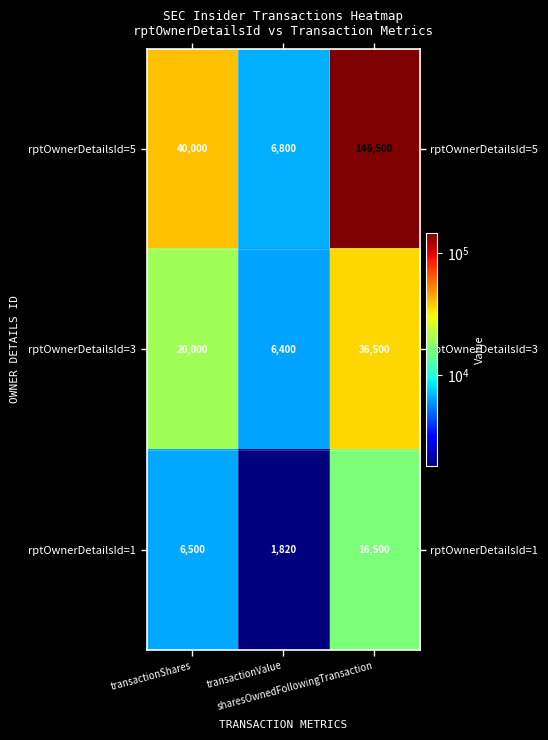

Which series has the largest total across all categories?

rptOwnerDetailsId=5